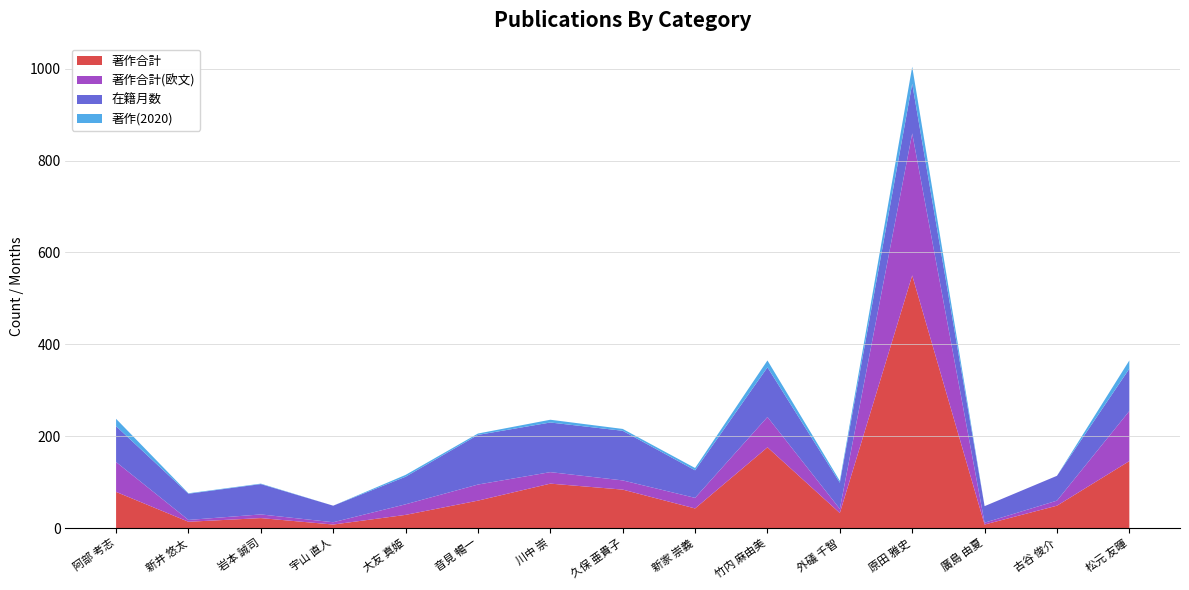

Reading left to right, transcribe all the data shown in this chart.

著作合計: 阿部 考志=79	新井 悠太=14	岩本 誠司=22	宇山 直人=8	大友 真姫=29	音見 暢一=60	川中 崇=97	久保 亜貴子=84	新家 崇義=43	竹内 麻由美=176	外礒 千智=33	原田 雅史=550	廣島 由夏=8	古谷 俊介=49	松元 友暉=146
著作合計(欧文): 阿部 考志=65	新井 悠太=4	岩本 誠司=8	宇山 直人=5	大友 真姫=23	音見 暢一=35	川中 崇=25	久保 亜貴子=20	新家 崇義=23	竹内 麻由美=66	外礒 千智=9	原田 雅史=309	廣島 由夏=4	古谷 俊介=11	松元 友暉=109
在籍月数: 阿部 考志=78	新井 悠太=57	岩本 誠司=66	宇山 直人=36	大友 真姫=60	音見 暢一=108	川中 崇=108	久保 亜貴子=108	新家 崇義=60	竹内 麻由美=108	外礒 千智=57	原田 雅史=108	廣島 由夏=36	古谷 俊介=54	松元 友暉=92
著作(2020): 阿部 考志=16	新井 悠太=1	岩本 誠司=1	宇山 直人=0	大友 真姫=4	音見 暢一=3	川中 崇=6	久保 亜貴子=4	新家 崇義=5	竹内 麻由美=15	外礒 千智=4	原田 雅史=37	廣島 由夏=0	古谷 俊介=0	松元 友暉=18